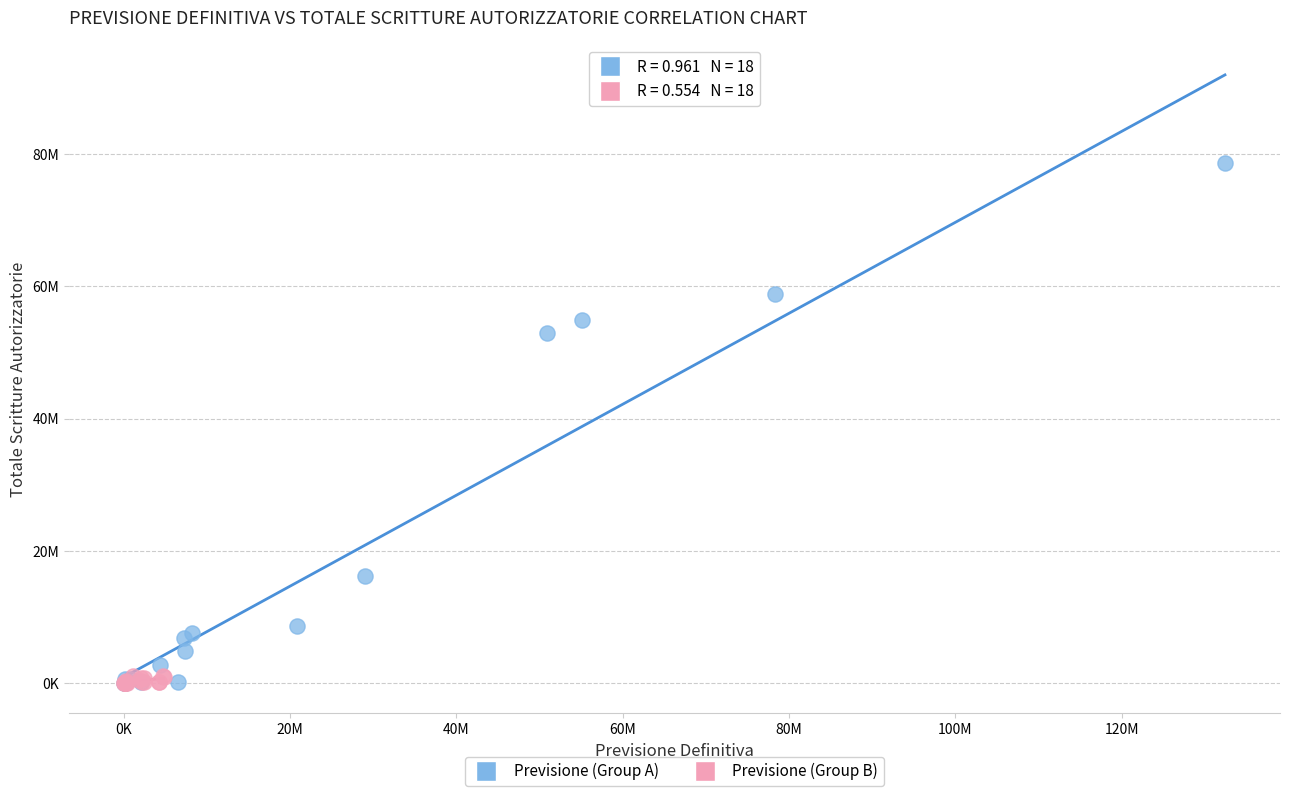

What are all the series names shown in the legend?

Previsione (Group A), Previsione (Group B)